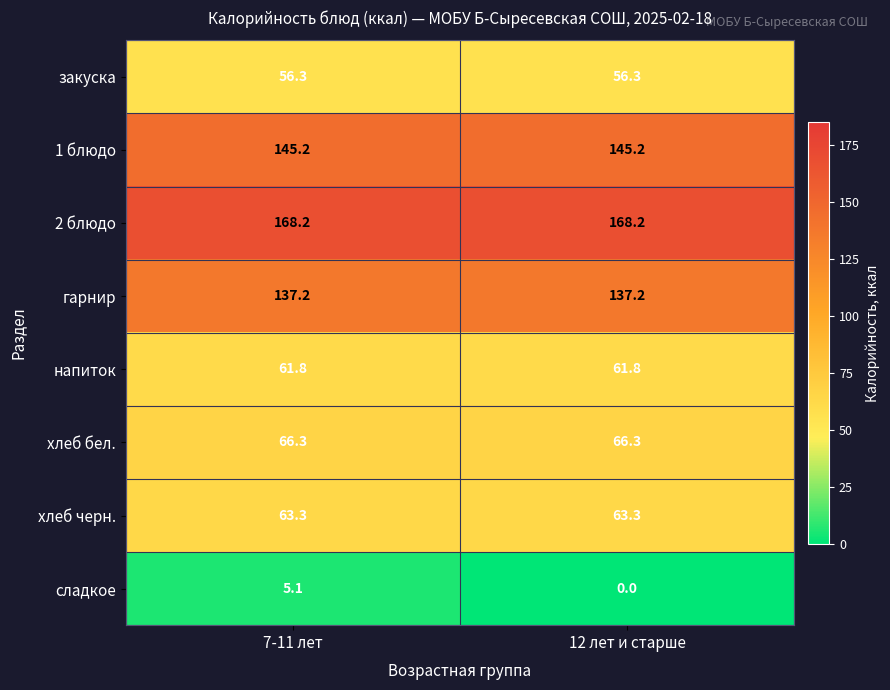

What is the approximate value of хлеб бел. at 12 лет и старше?

66.3